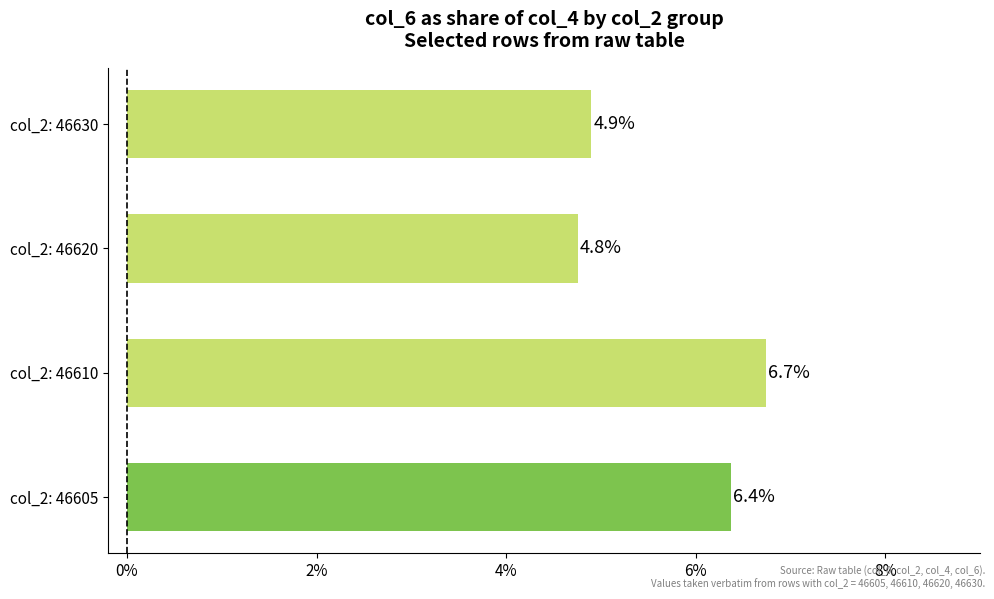

Which label corresponds to the smallest value in the chart?

col_2: 46620